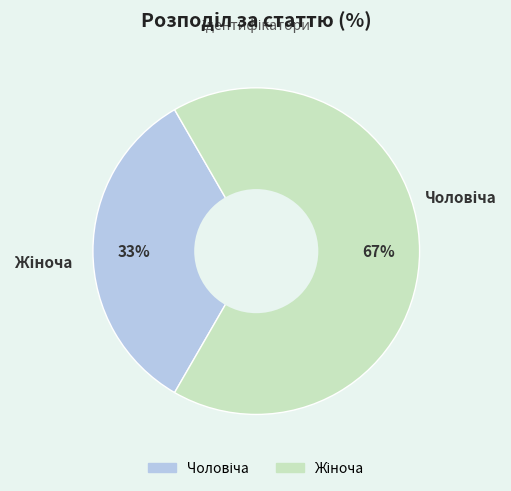

To the nearest percent, what is the average slice percentage?

50%